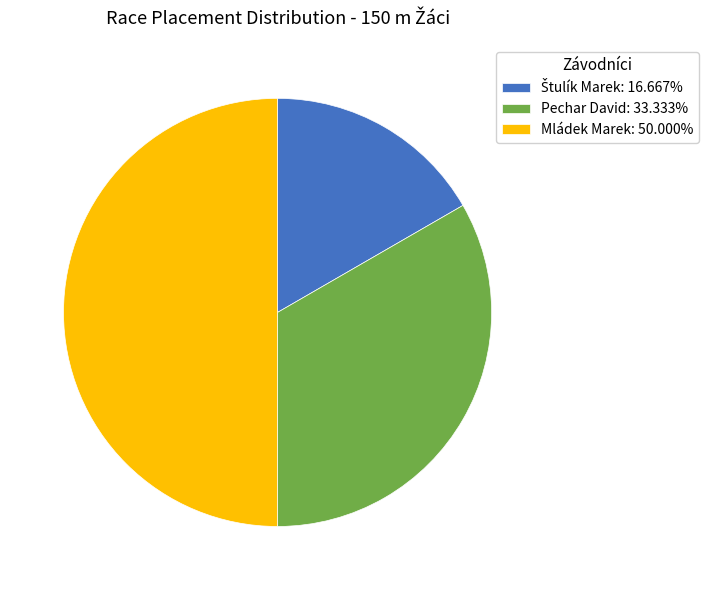

Is it true that Mládek Marek is 62% of the pie?

False